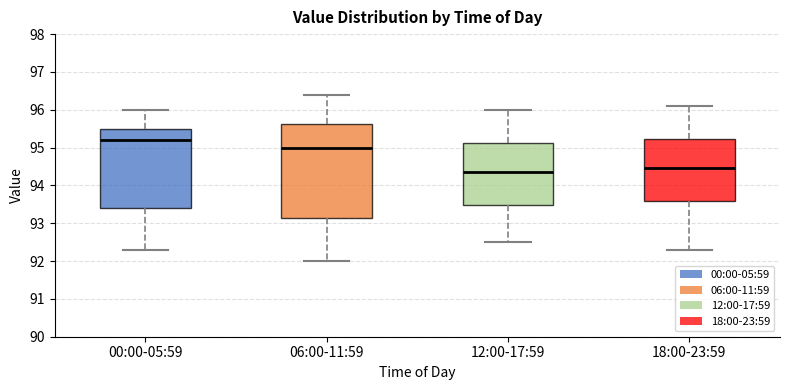

Where does the median line of the box for 18:00-23:59 sit on the y-axis? The values are not printed on the chart, so give them approximately, as read against the axis.

94.5